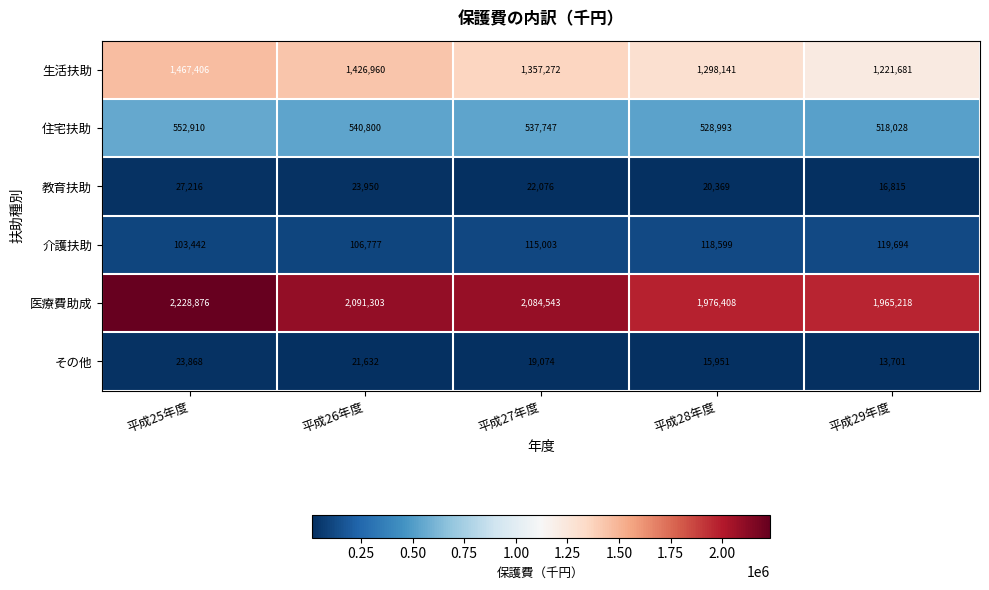

Which series changed the most between 平成25年度 and 平成28年度?

医療費助成